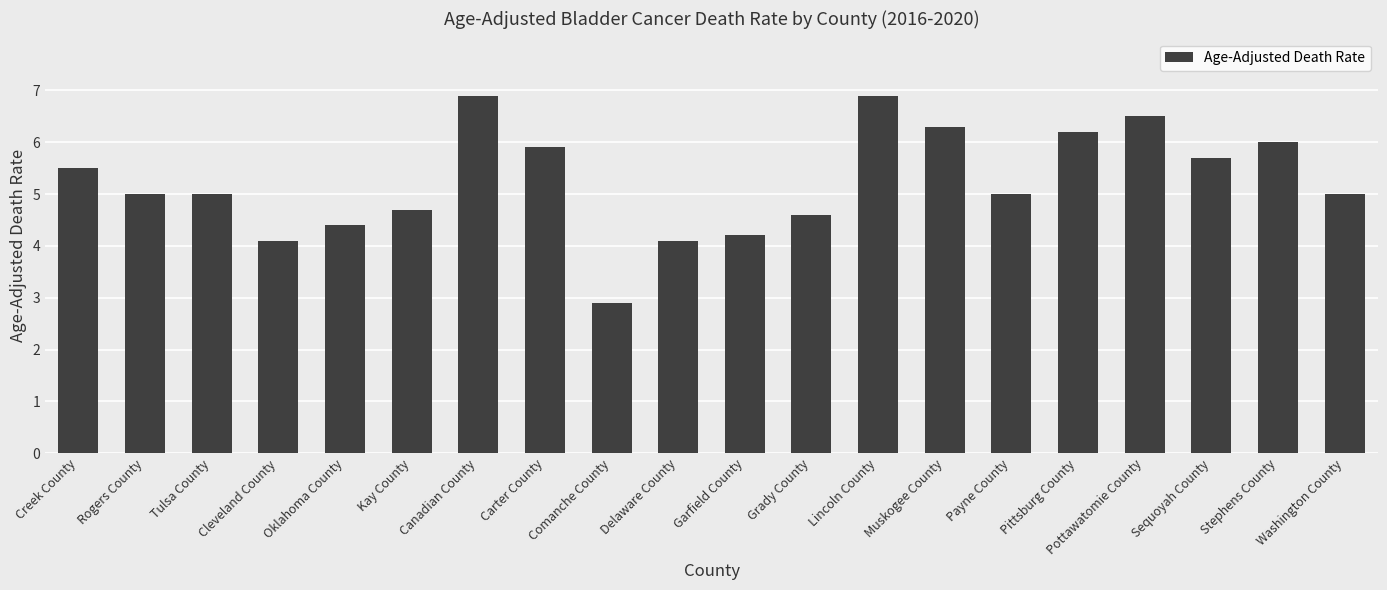

What is the change in value from Garfield County to Stephens County?

+1.8